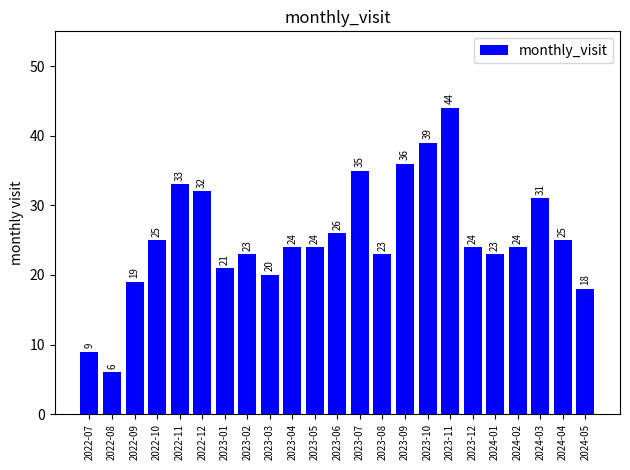

What position from the right is 2023-01?

17